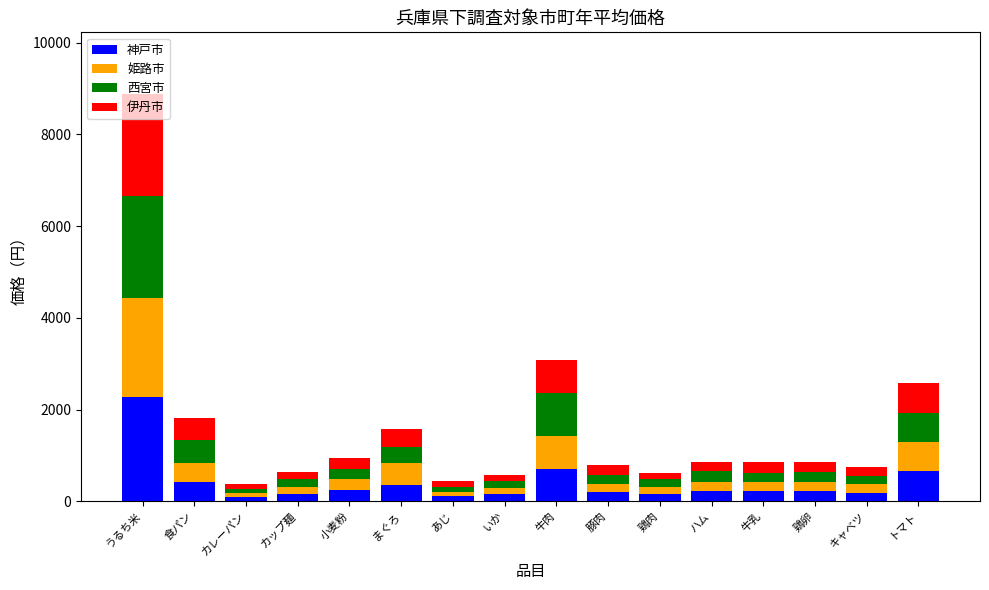

Does the chart contain stacked bars?

Yes